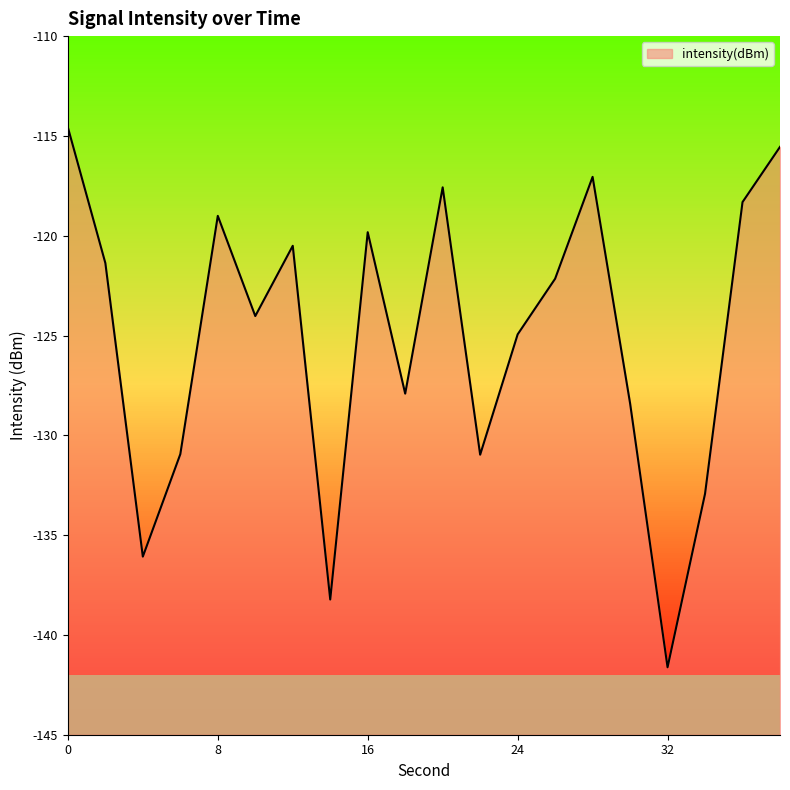

True or false: the data has more than 1 interior local peaks.

True